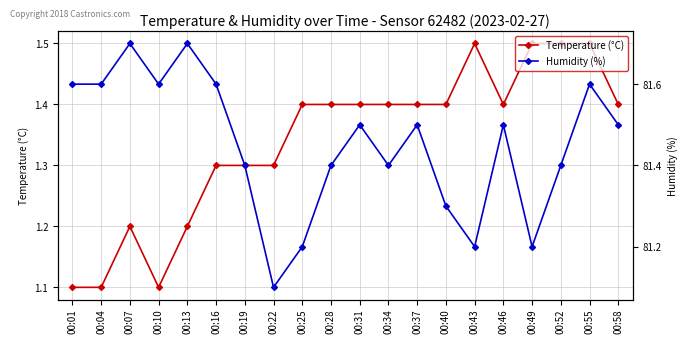

What is the difference between the maximum and minimum values in the Humidity (%) series?

0.6